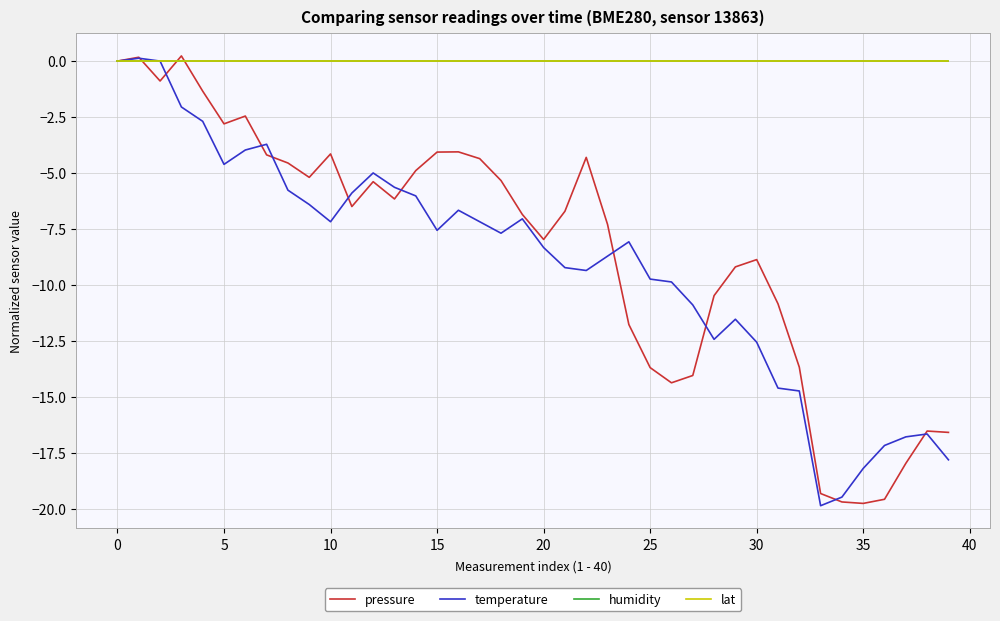

True or false: lat has more than 0 points higher than both neighbors.

False